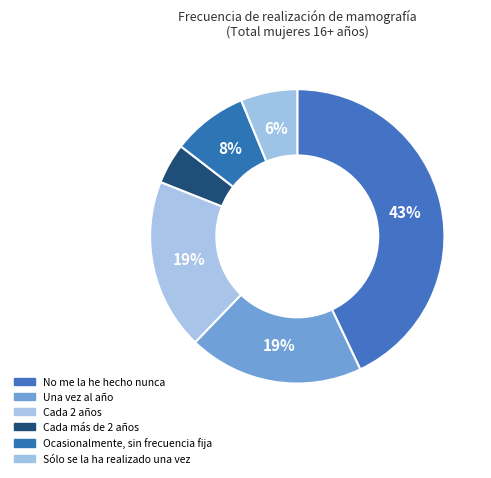

How many slices are in this pie chart?

6